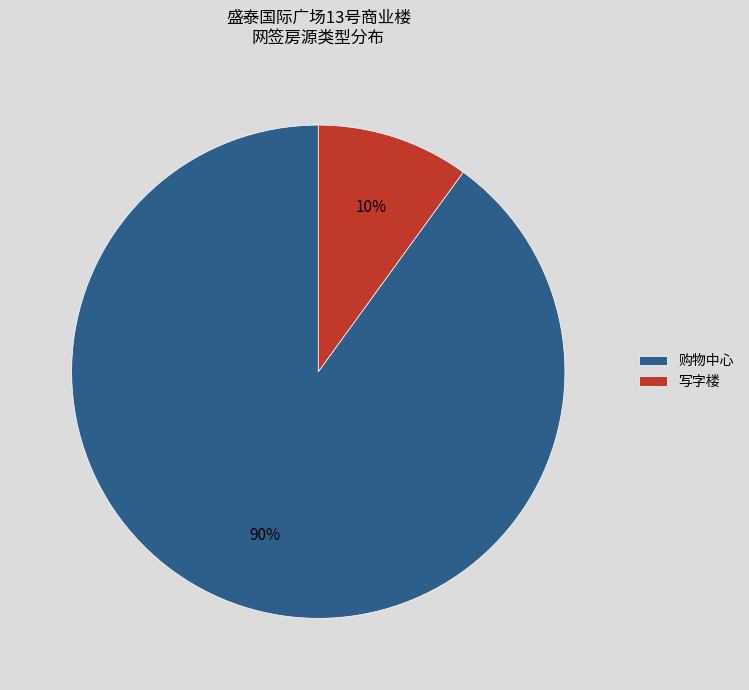

What percentage is the 购物中心 slice, to the nearest percent?

90%